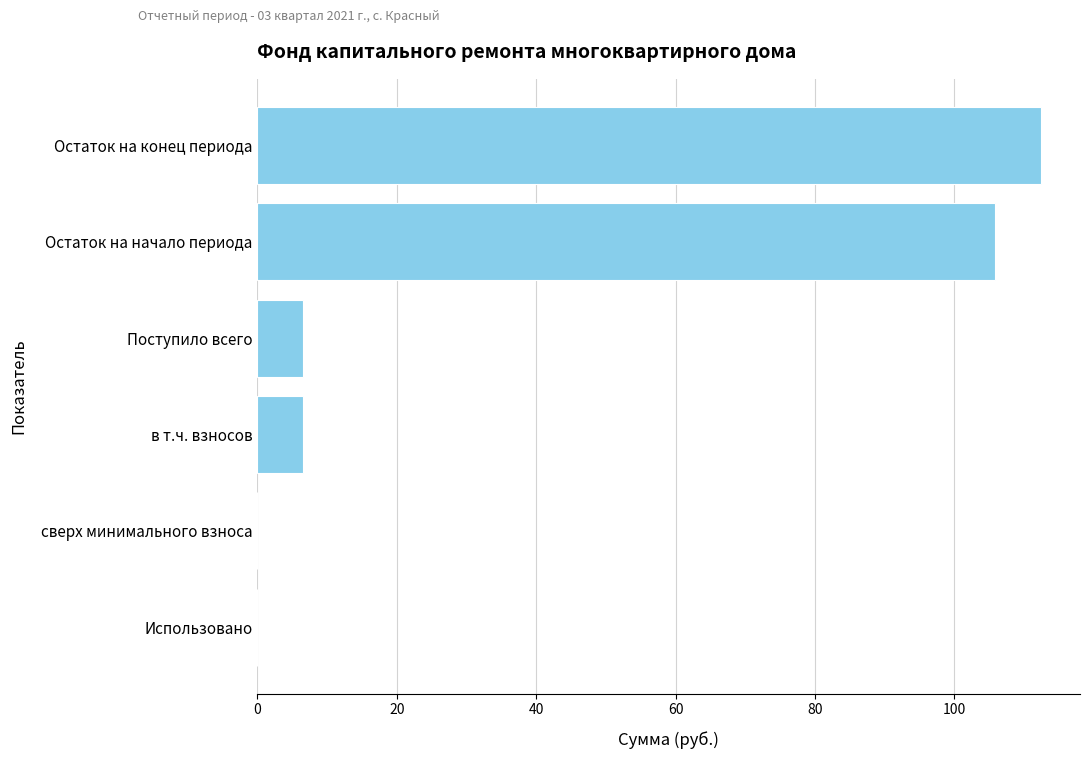

Is it true that the value at Поступило всего is 6.6?

True